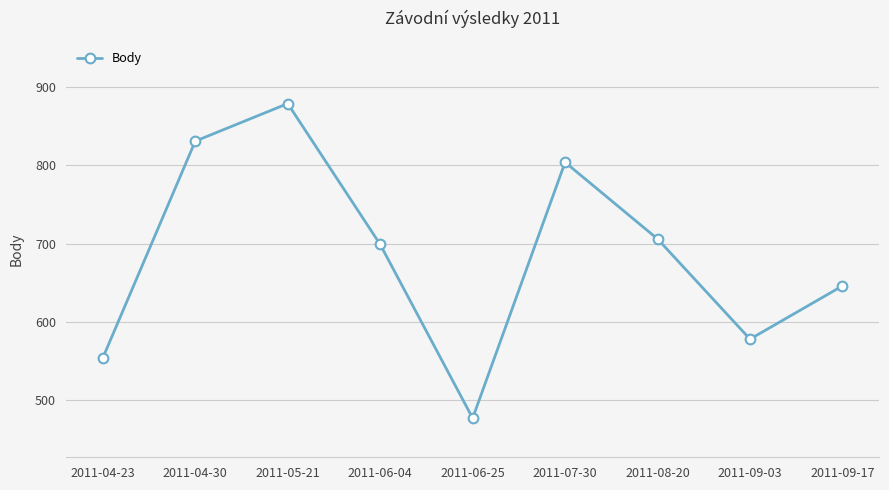

What is the change in value from 2011-04-23 to 2011-05-21?

+325